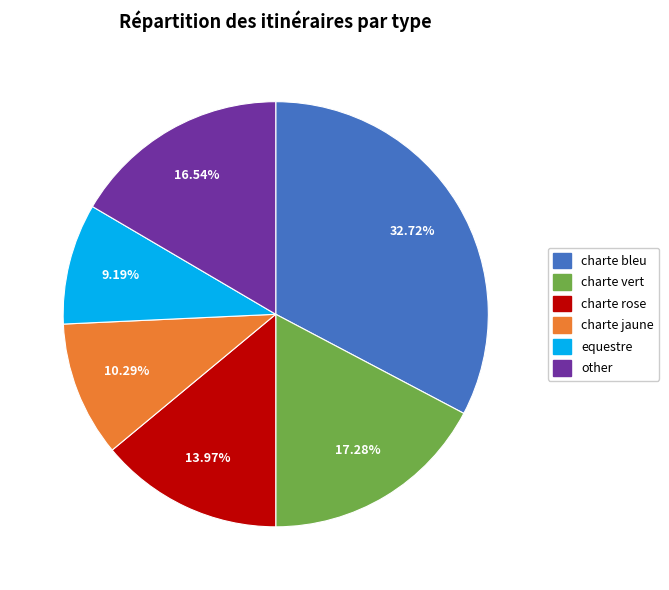

How much of the chart is everything except charte bleu?

67.3%